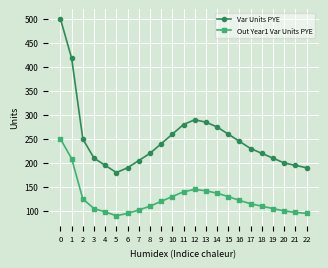

True or false: Var Units PYE and Out Year1 Var Units PYE cross at least once.

False